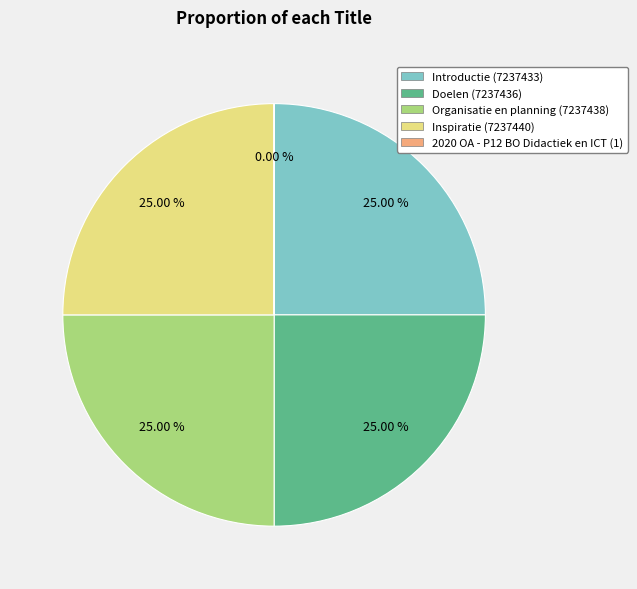

Combined, what portion of the pie is Introductie and Inspiratie?

50.0%